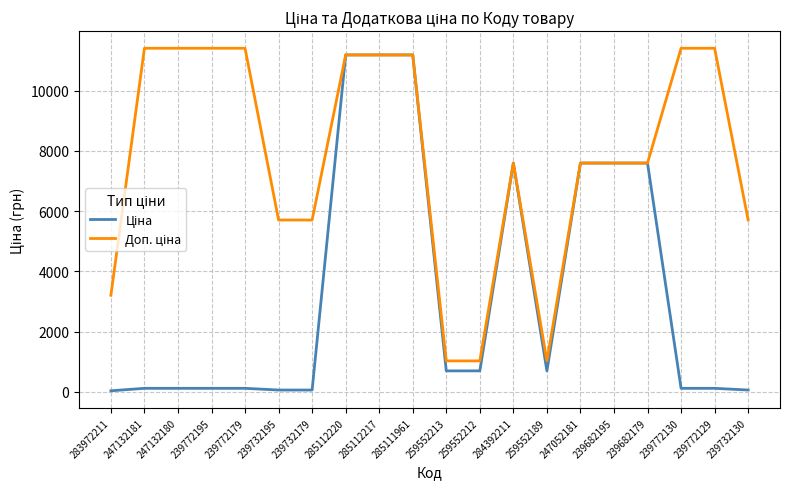

At how many categories does at least one series exceed 10787?

9